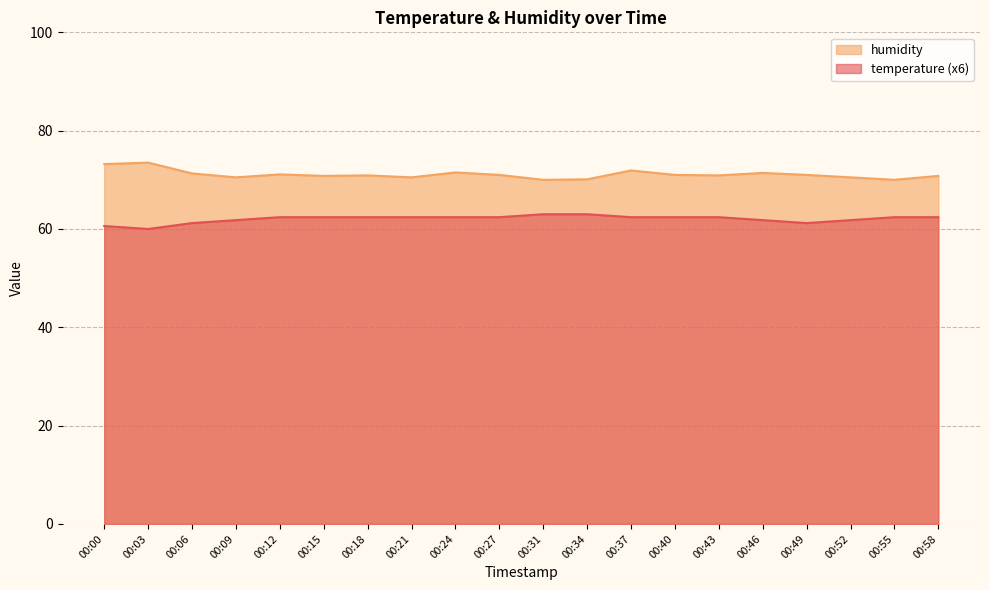

Which series changed the most between 00:55 and 00:58?

humidity